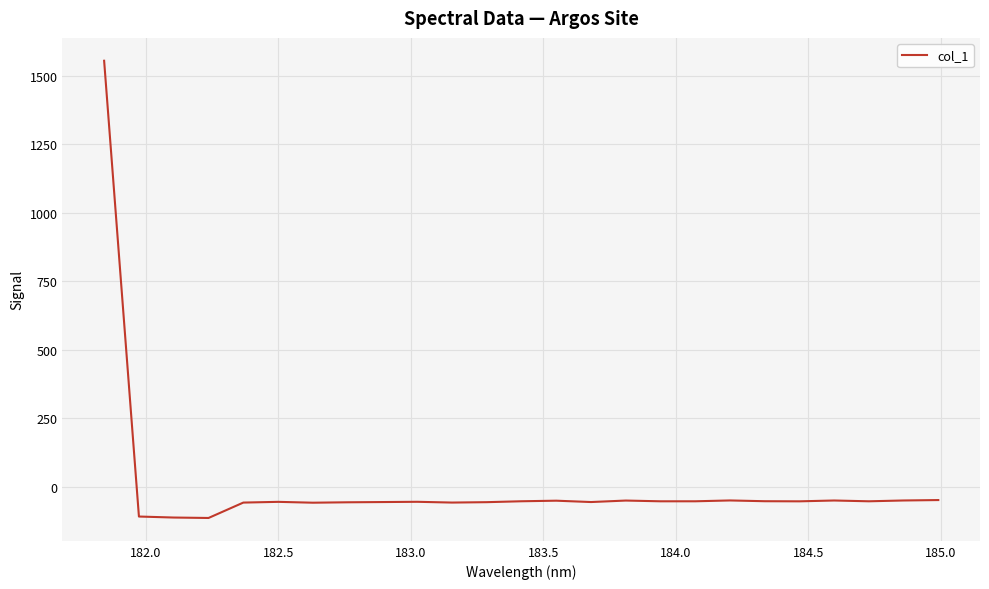

True or false: there are more than 1 points higher than both neighbors.

True